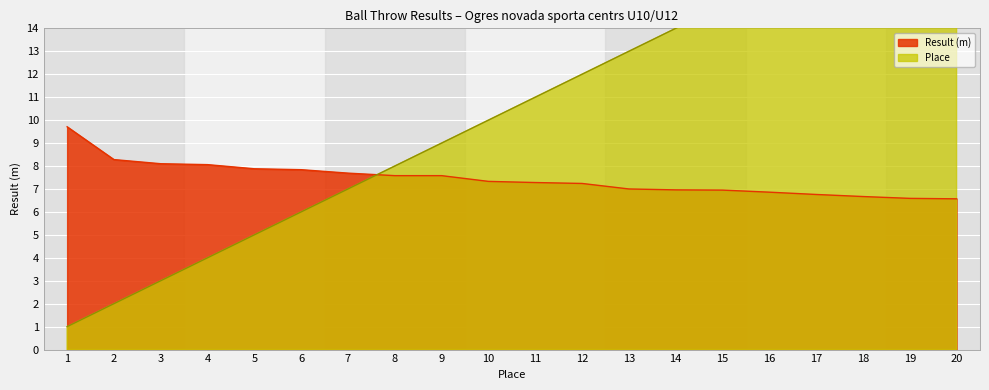

What is the maximum value for Result (m)?

9.7